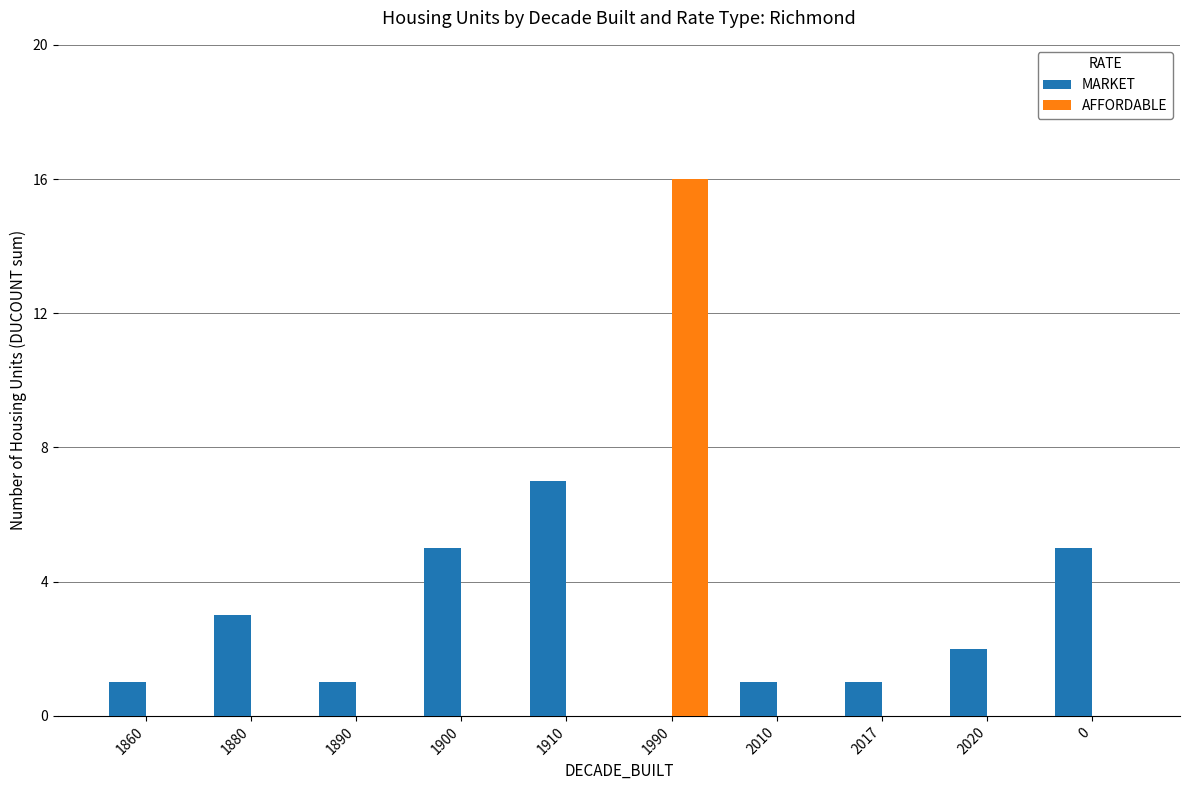

True or false: AFFORDABLE has a value of 0 at 1910.

True